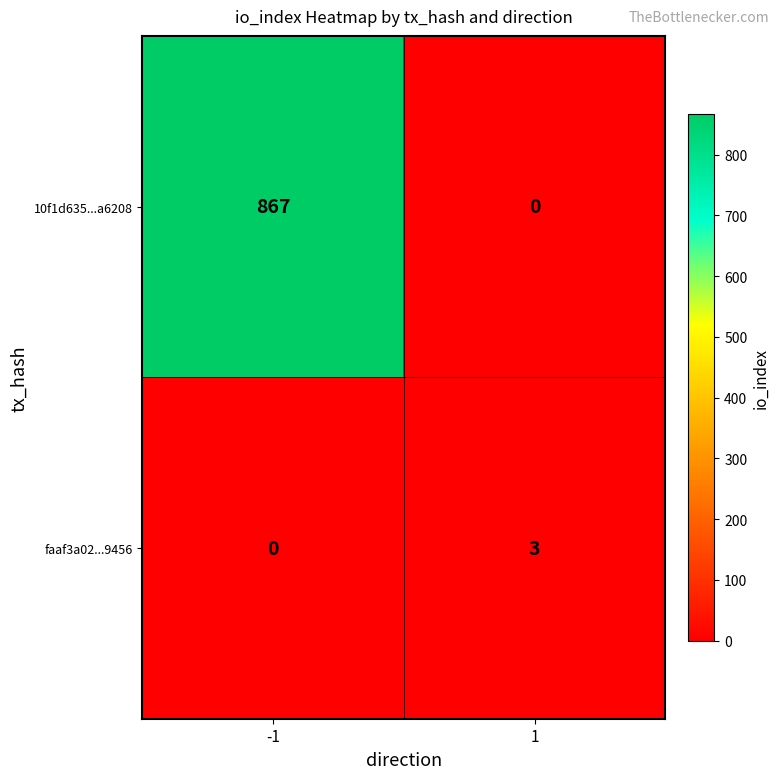

What is the difference between the maximum and minimum values in the faaf3a02...9456 series?

3